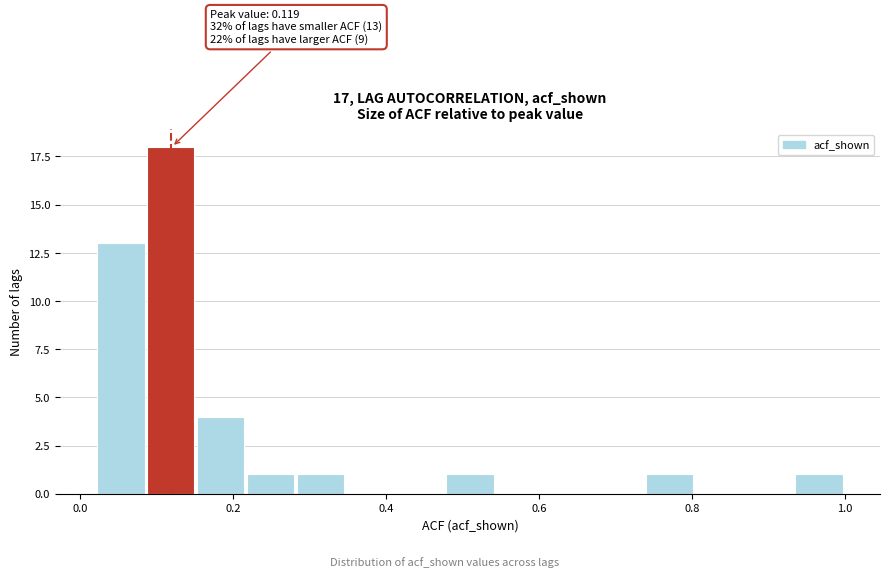

Read against the x-axis, roughly where is the centre of the tallest bar?

0.12